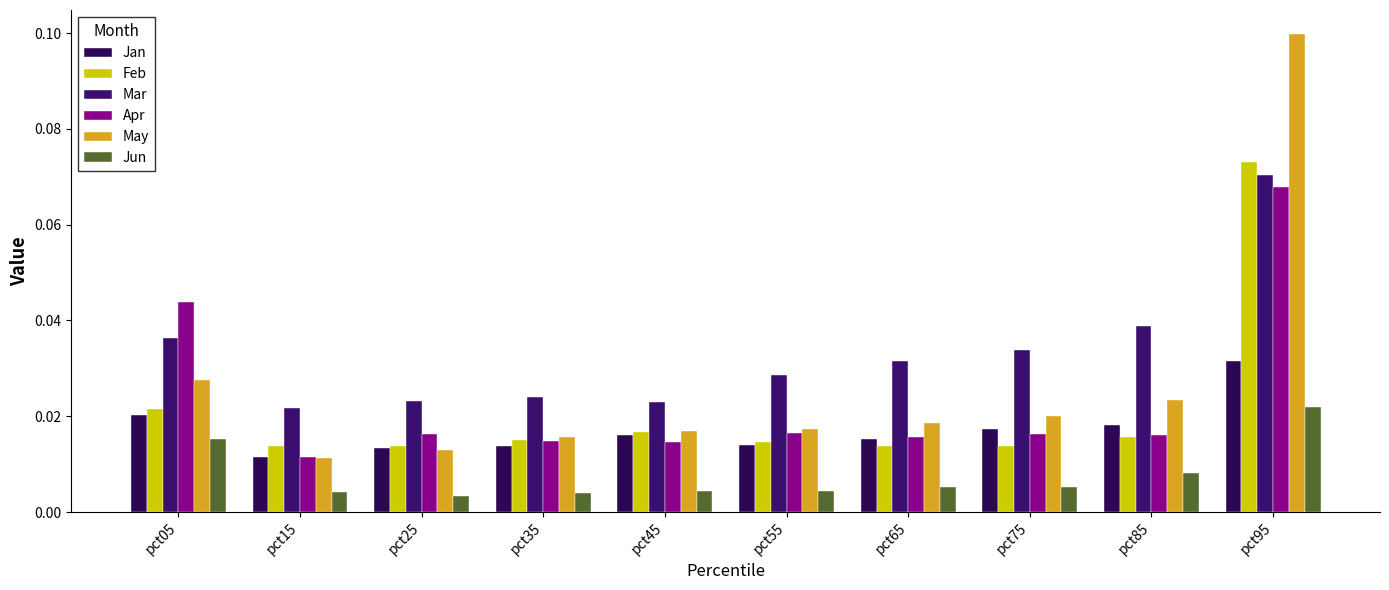

How many bars are there in each group?

6